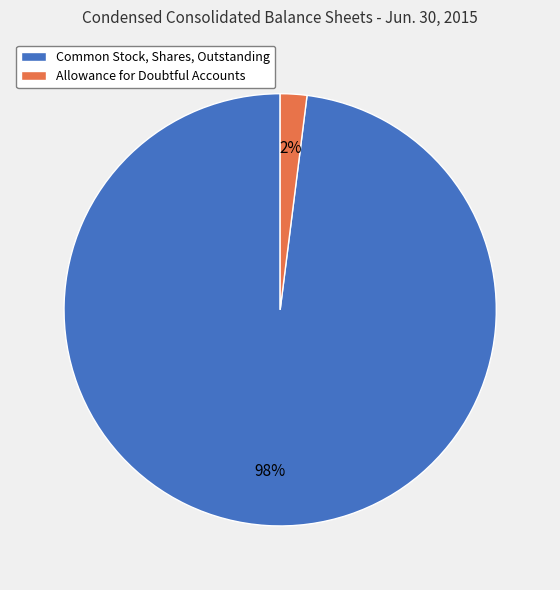

Rank the categories by value from highest to lowest.

Common Stock, Shares, Outstanding, Allowance for Doubtful Accounts